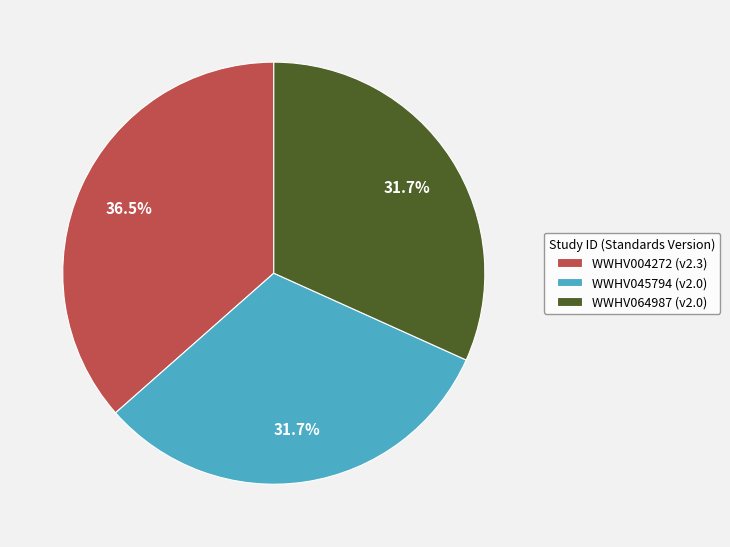

Which has a higher value, WWHV064987 (v2.0) or WWHV004272 (v2.3)?

WWHV004272 (v2.3)